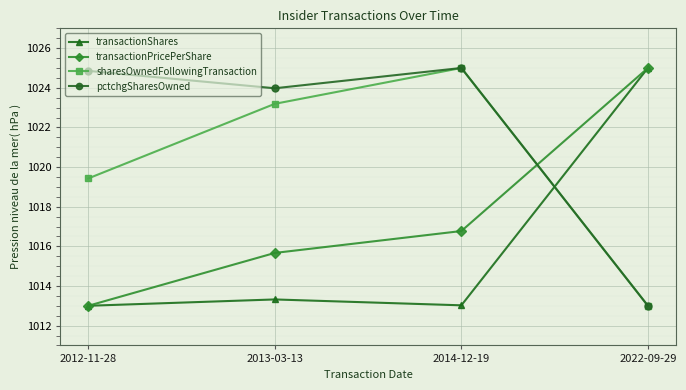

What is the maximum value shown in the chart?

1025.0